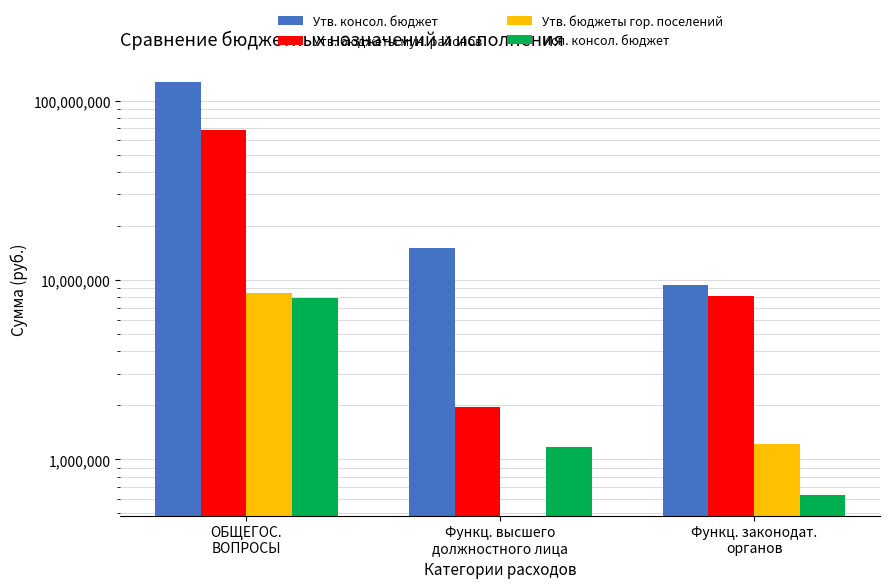

What are all the series names shown in the legend?

Утв. консол. бюджет, Утв. бюджеты мун. районов, Утв. бюджеты гор. поселений, Исп. консол. бюджет